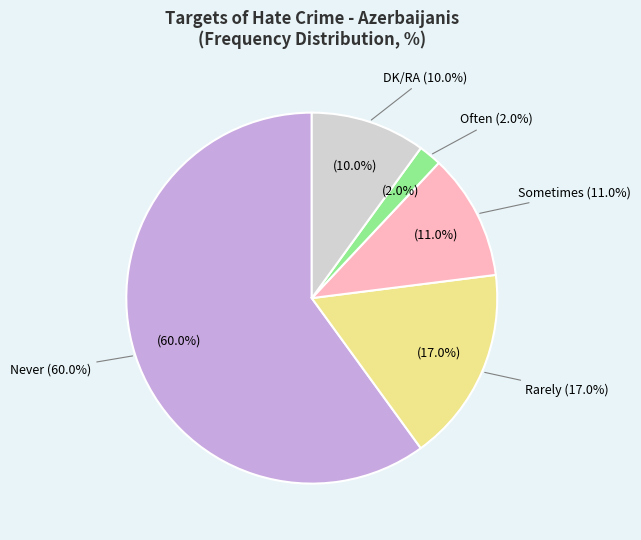

Which has a higher value, Sometimes or DK/RA?

Sometimes